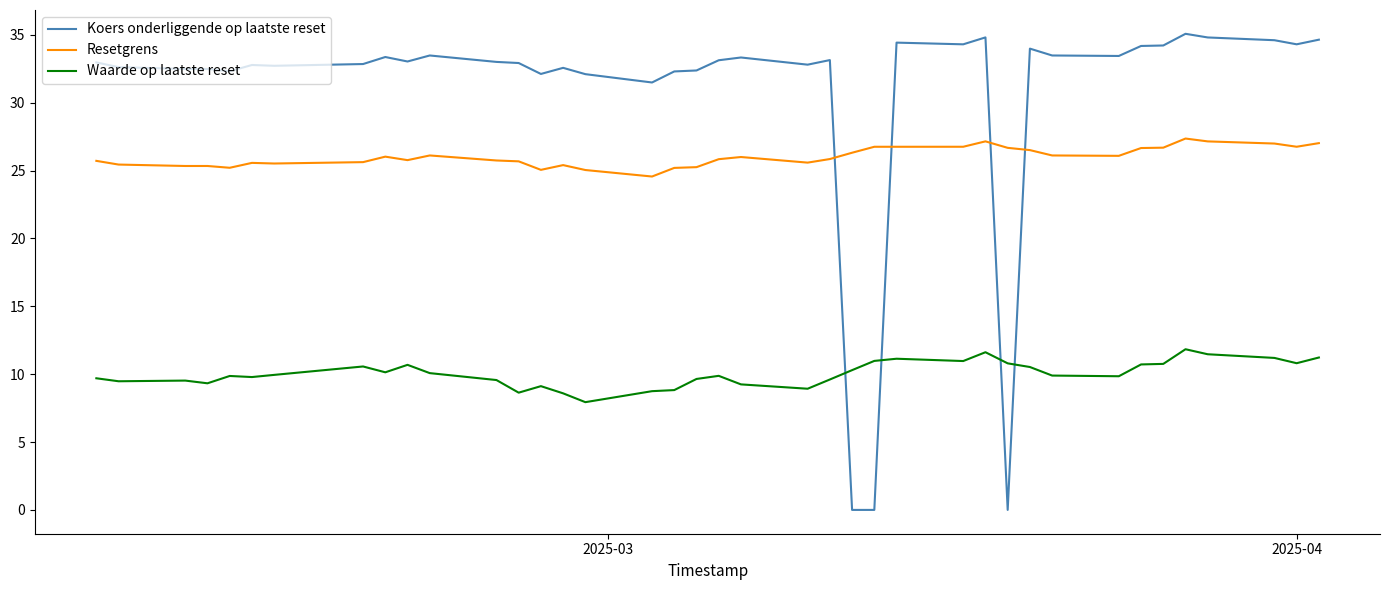

What is the difference between the maximum and minimum values in the Resetgrens series?

2.8